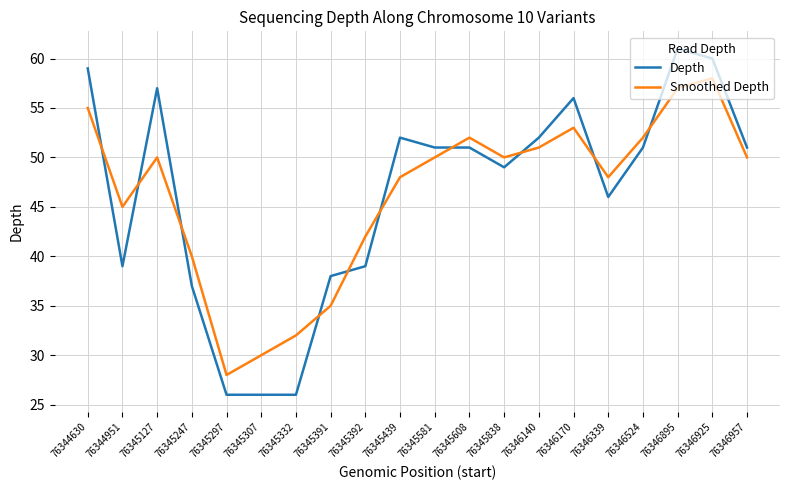

At which category does the chart reach its peak across all series?

76346895